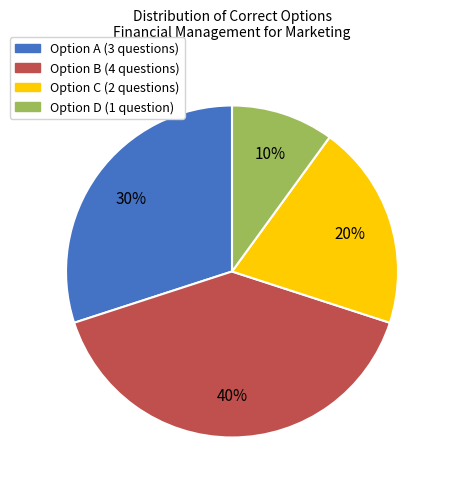

To the nearest percent, what is the average slice percentage?

25%